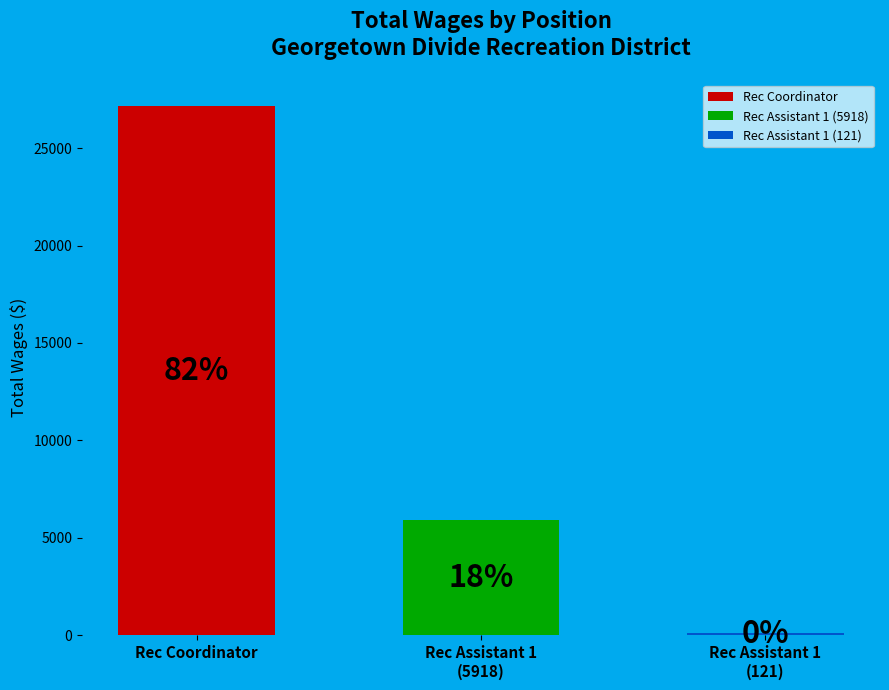

To the nearest percent, what is the combined percentage of Rec Coordinator and Rec Assistant 1 (5918)?

100%